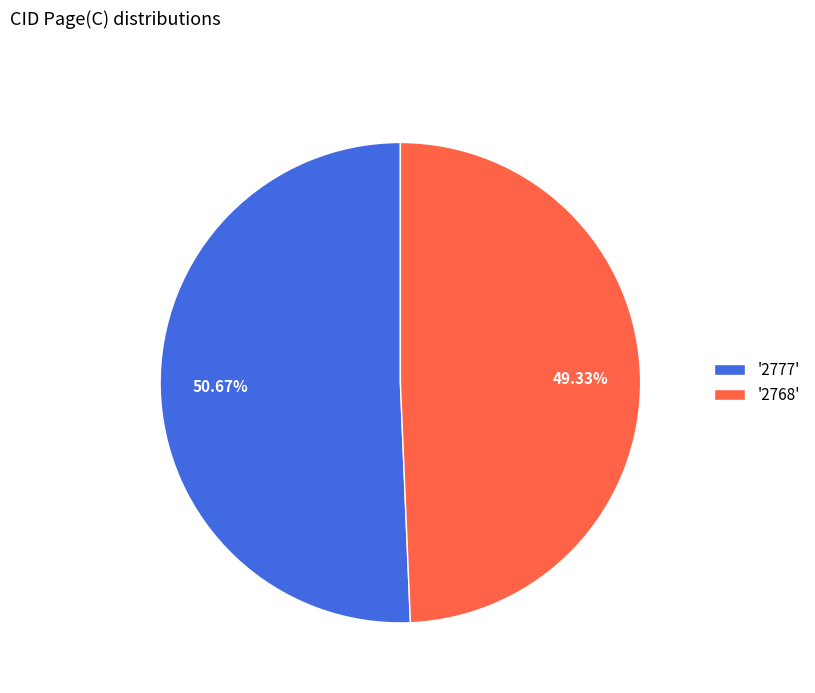

Do '2768' and '2777' together represent more than half of the pie?

Yes